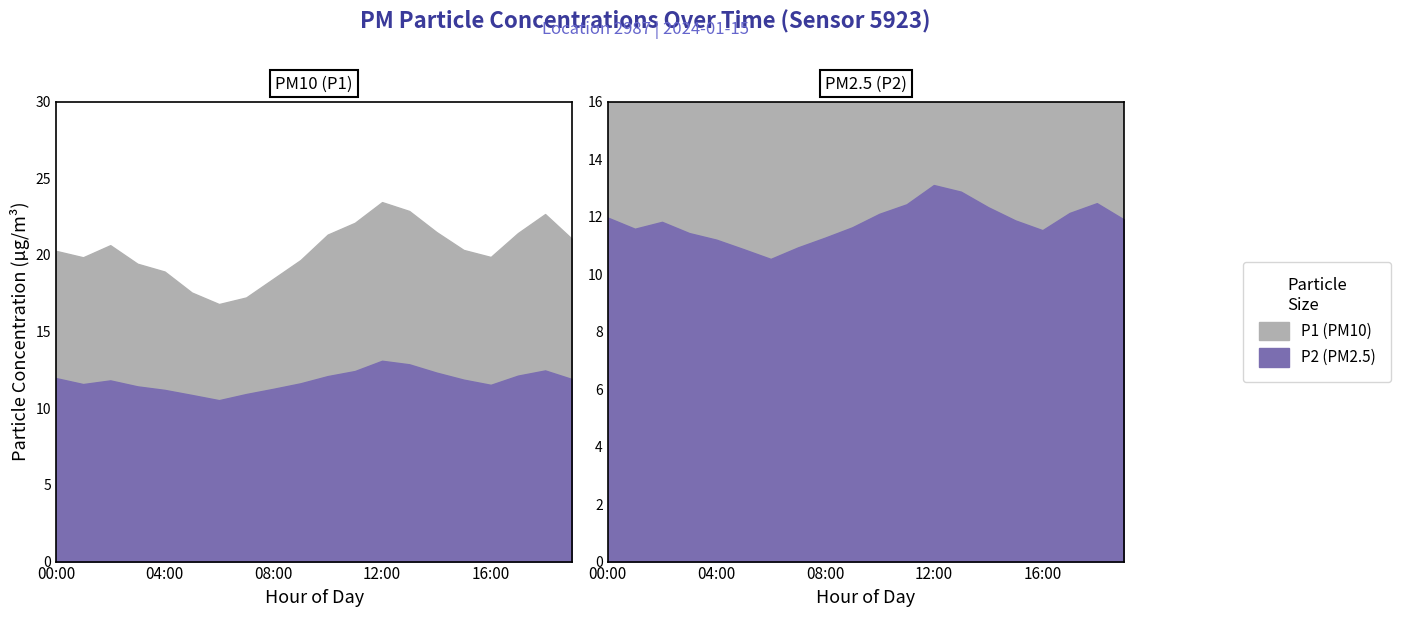

How many interior local peaks does the P1 series have?

3